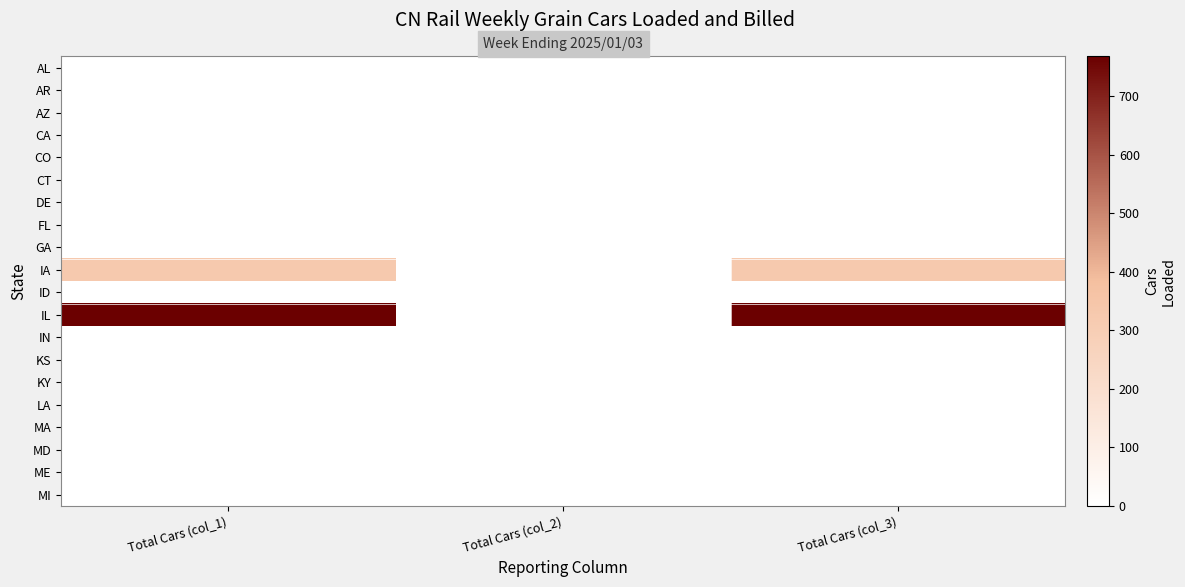

At which category is the sum across all series the highest?

Total Cars (col_1)